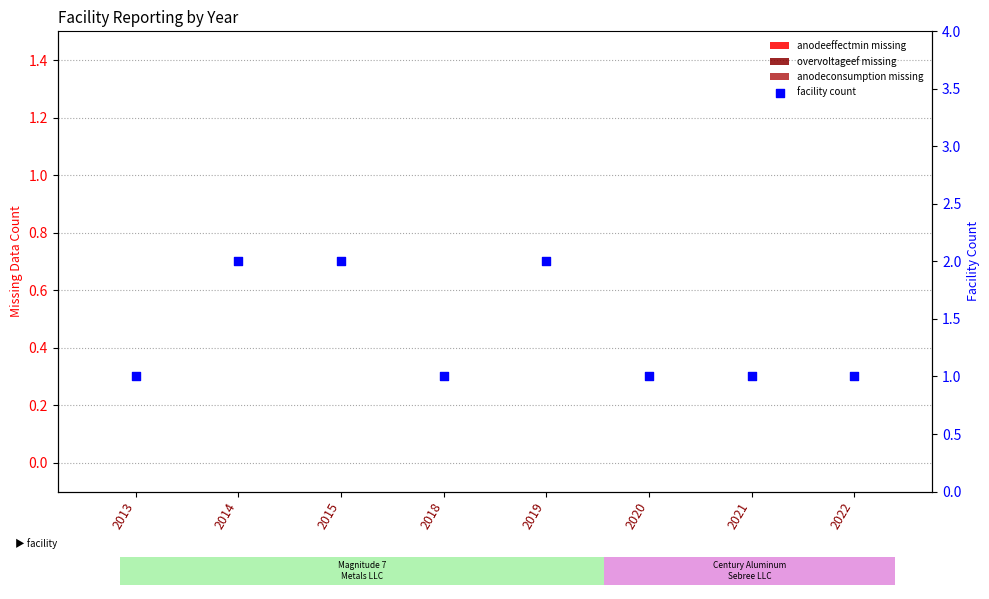

At how many categories does at least one series exceed 1?

3